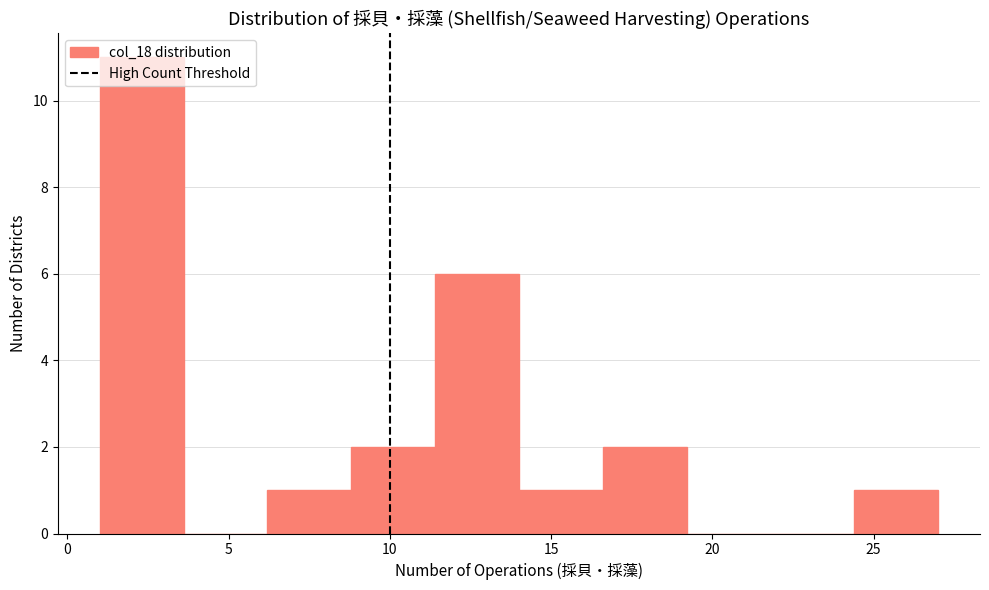

Over which range of the x-axis is the bar tallest?

1.0 to 3.6